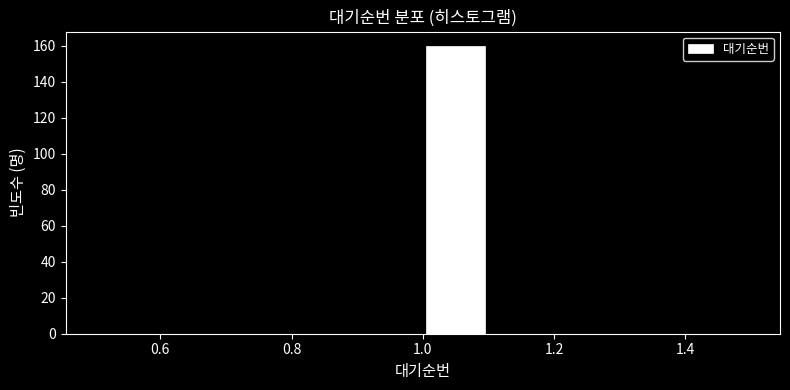

Over which range of the x-axis is the bar tallest?

1.0 to 1.1